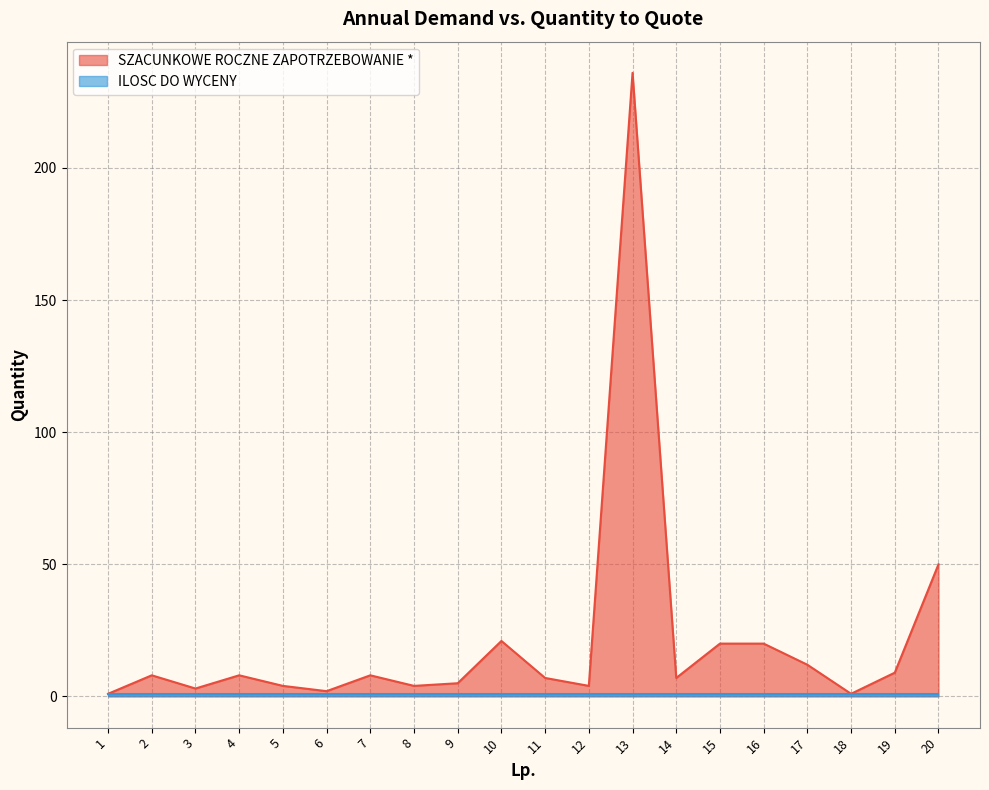

How many lines are shown in the chart?

2